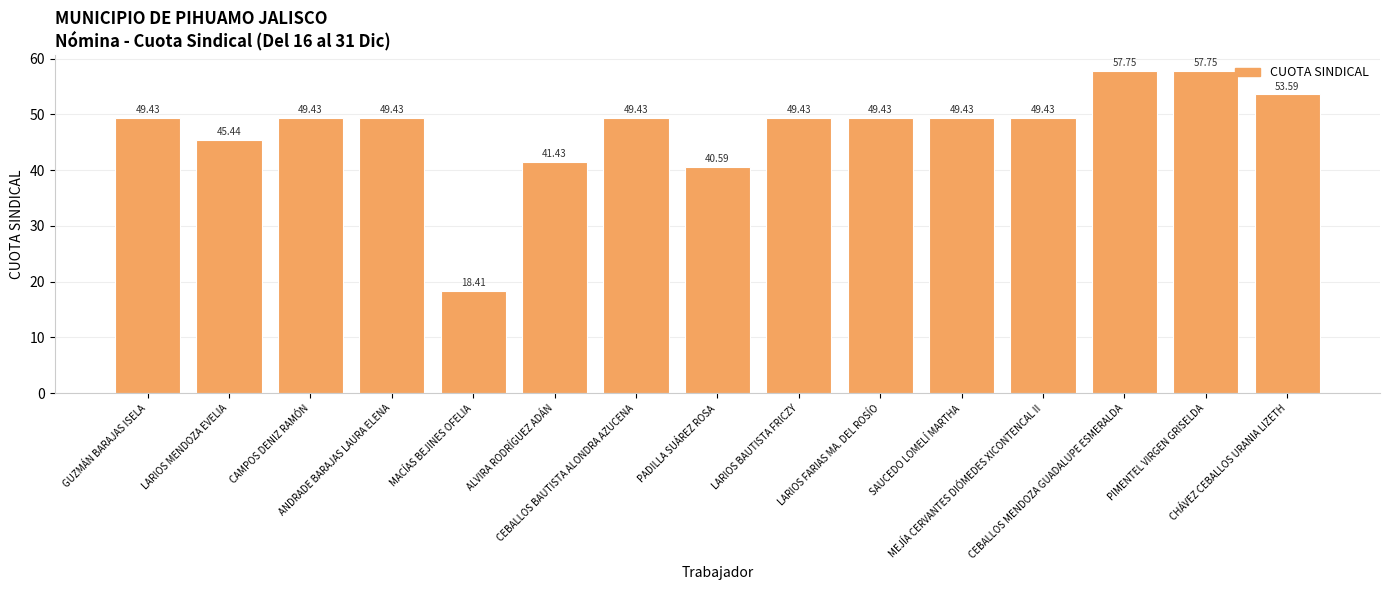

The chart shows a value of 49.4 at ANDRADE BARAJAS LAURA ELENA. True or false?

True